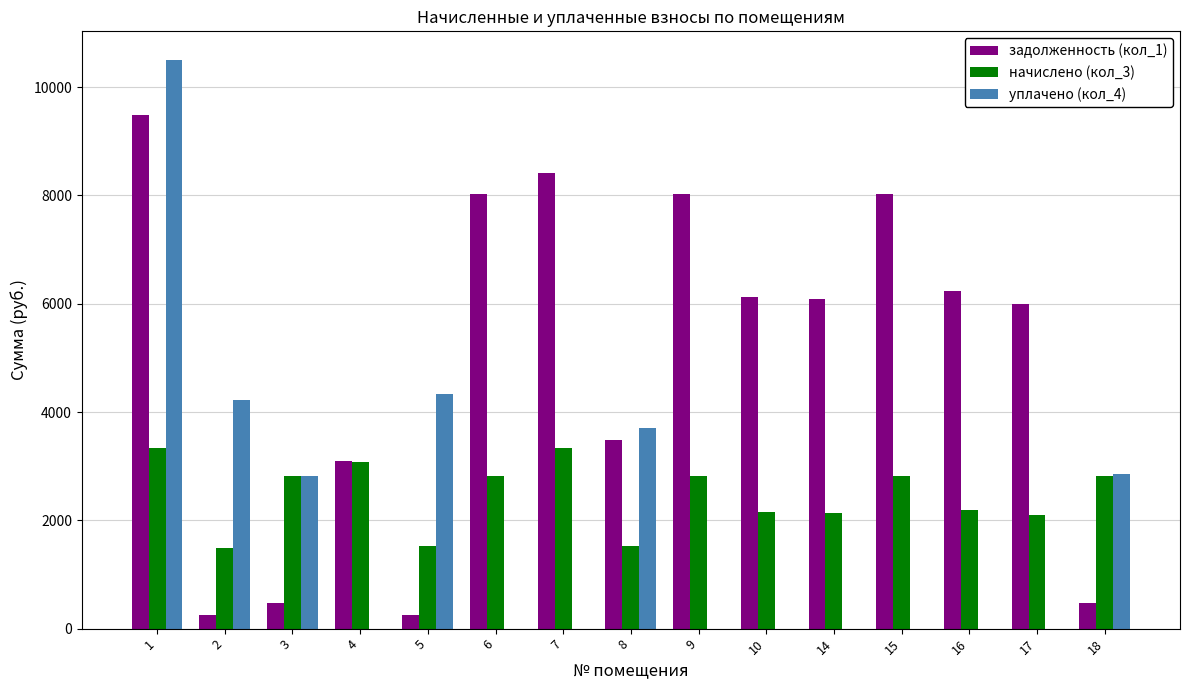

Which series has the largest range (max minus min)?

уплачено (кол_4)